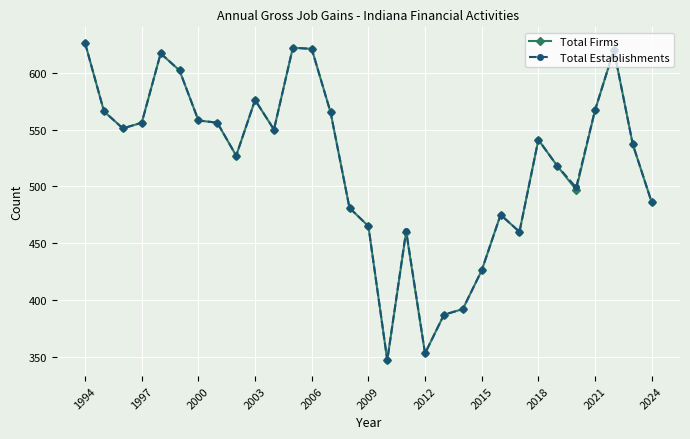

True or false: Total Firms has more than 2 interior local peaks.

True